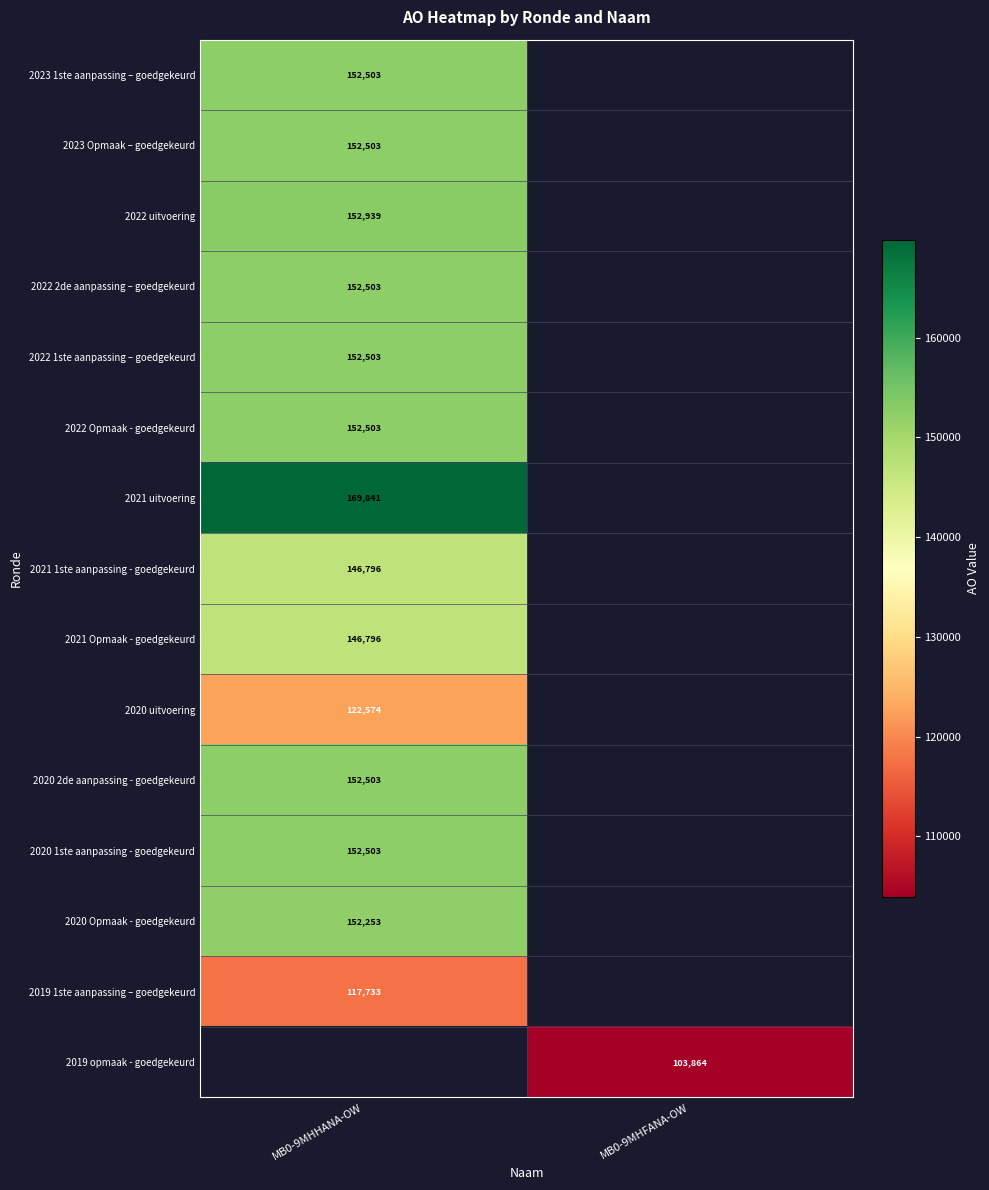

The 2021 uitvoering series shows 288897 at MB0-9MHHANA-OW. True or false?

False